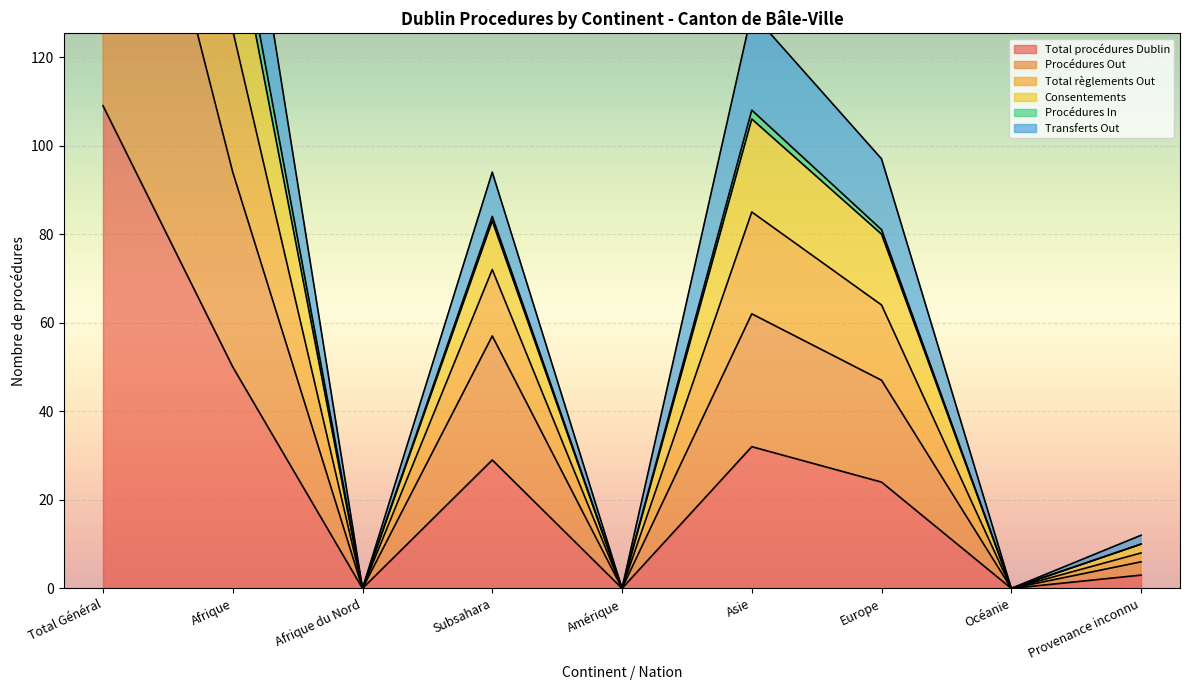

What position from the left is Afrique du Nord?

3